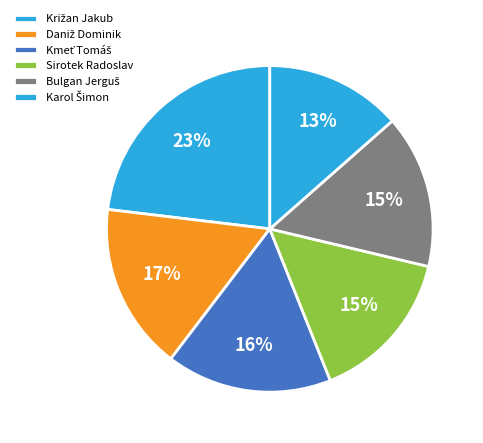

To the nearest percent, what portion does Kmeť Tomáš represent?

16%